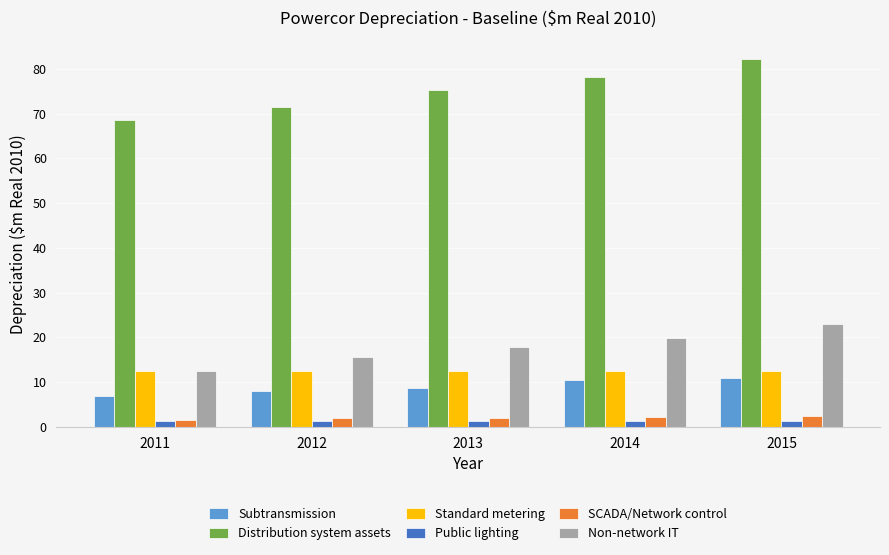

What is the sum of all Standard metering values?

62.7